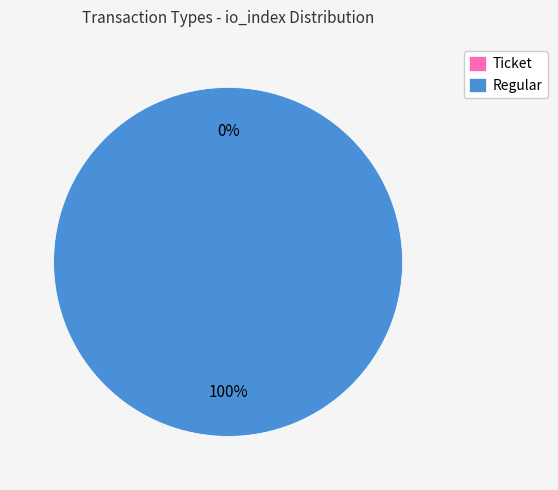

To the nearest percent, what is the difference between the Ticket and Regular slice percentages?

100%